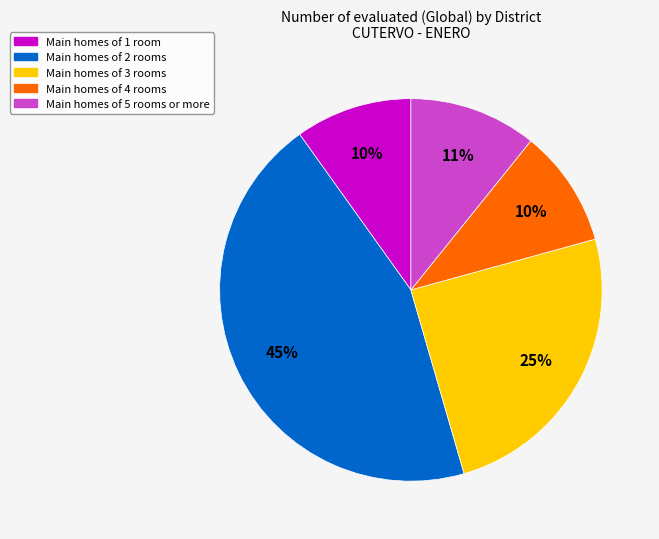

How many segments does this pie chart have?

5